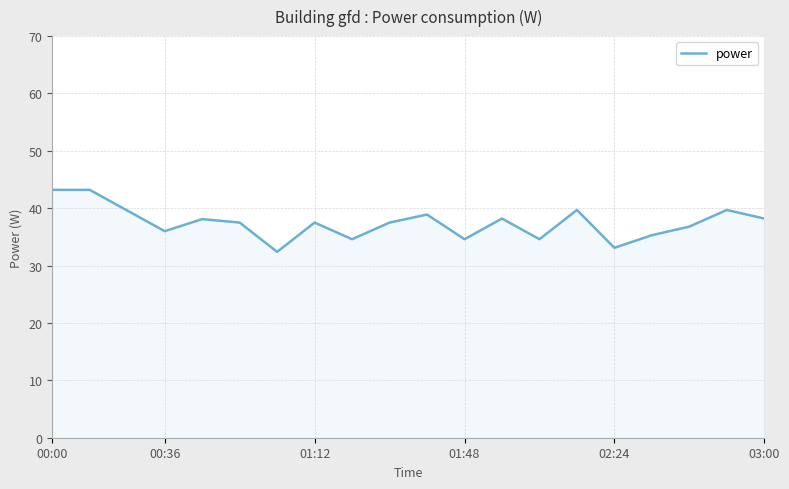

What is the minimum value shown in the chart?

32.4